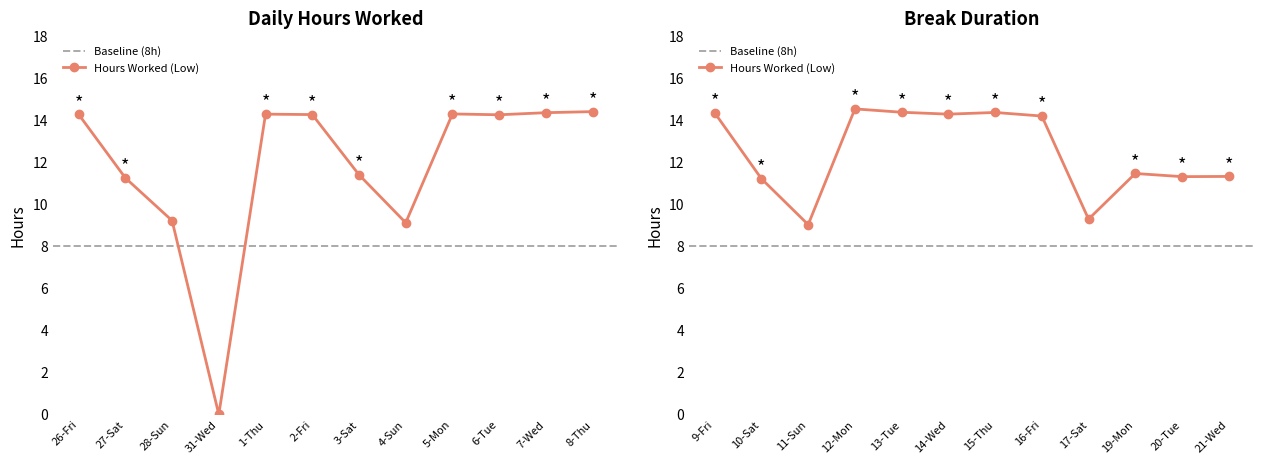

What is the difference between the highest and lowest values at 1-Thu?

14.3